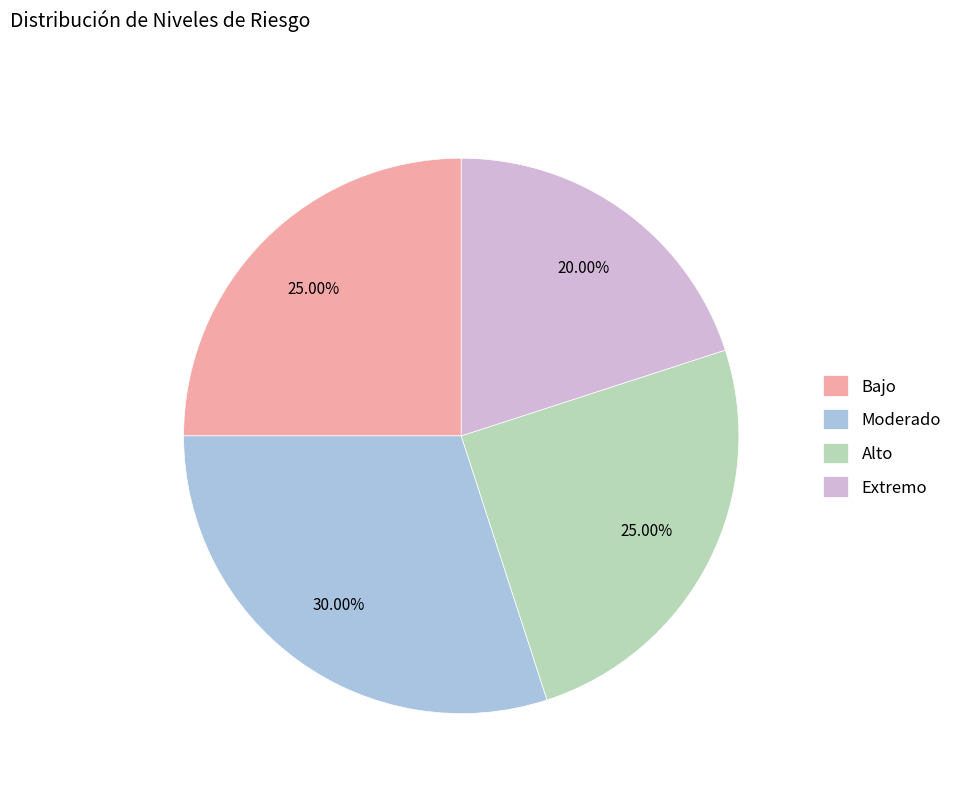

What percentage is NOT represented by Alto?

75.0%